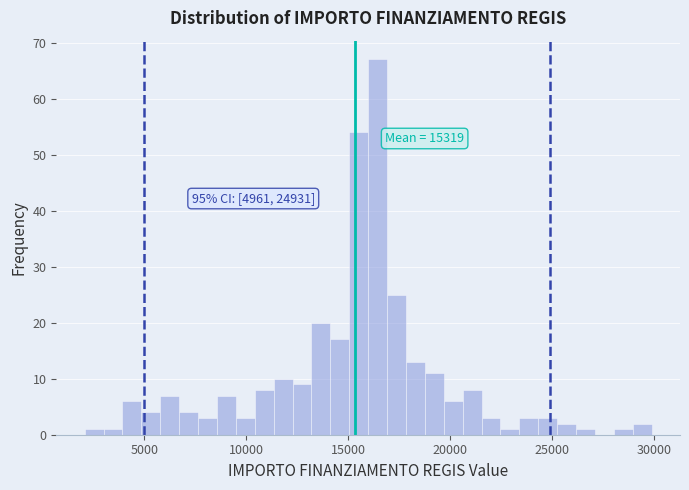

Around what value on the x-axis is the tallest bar? Give the approximate position of its centre, as read against the axis.

16500